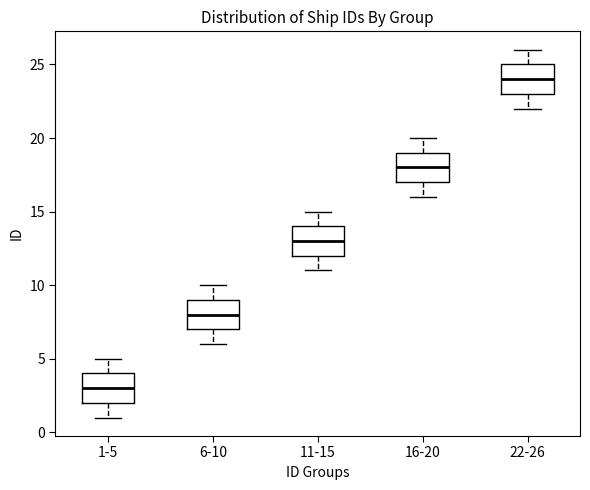

Which box has the highest median line?

22-26